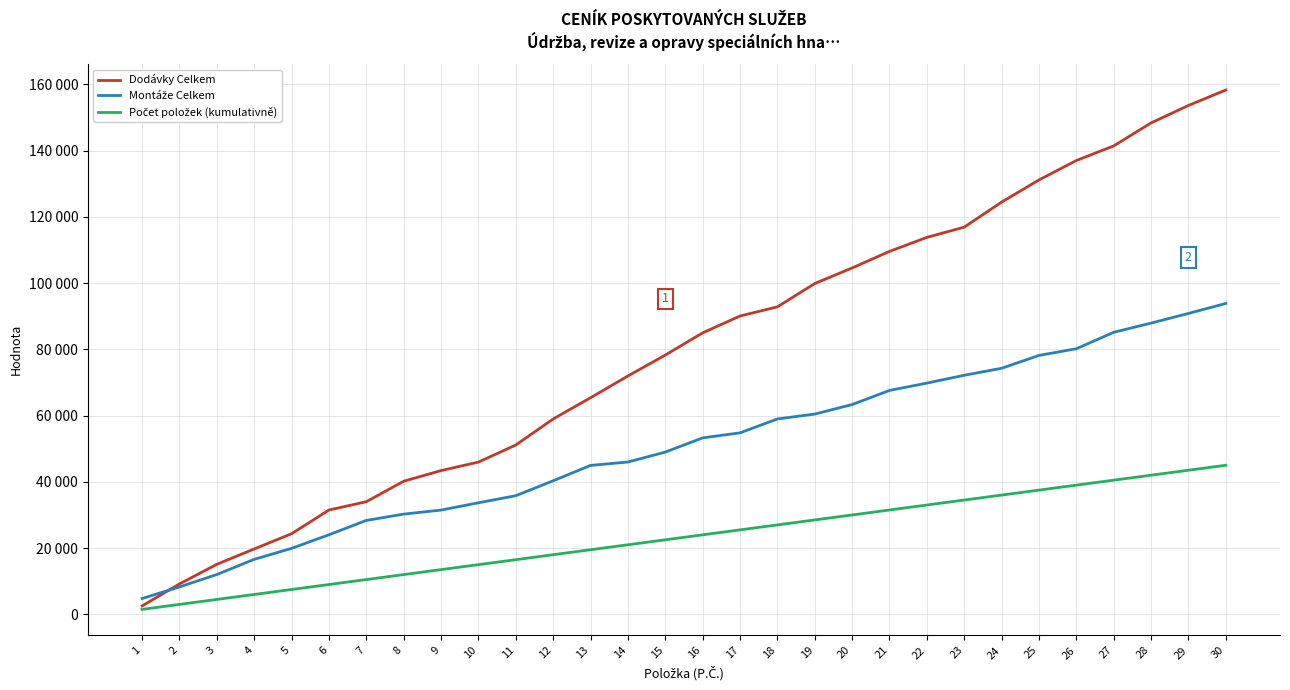

Is this an area chart (filled region under the line)?

No